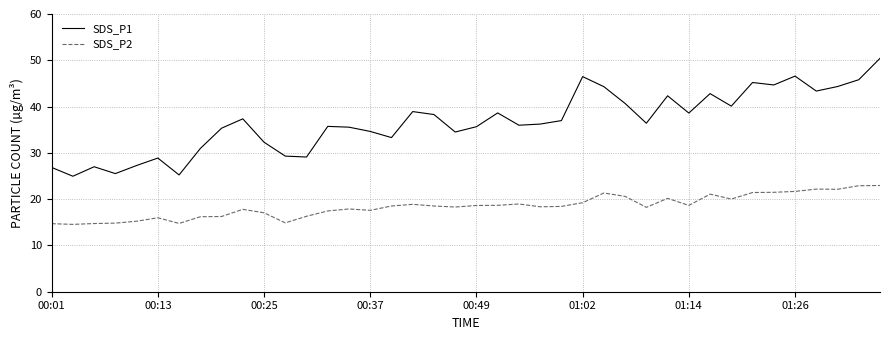

How many interior local valleys does the SDS_P1 series have?

12